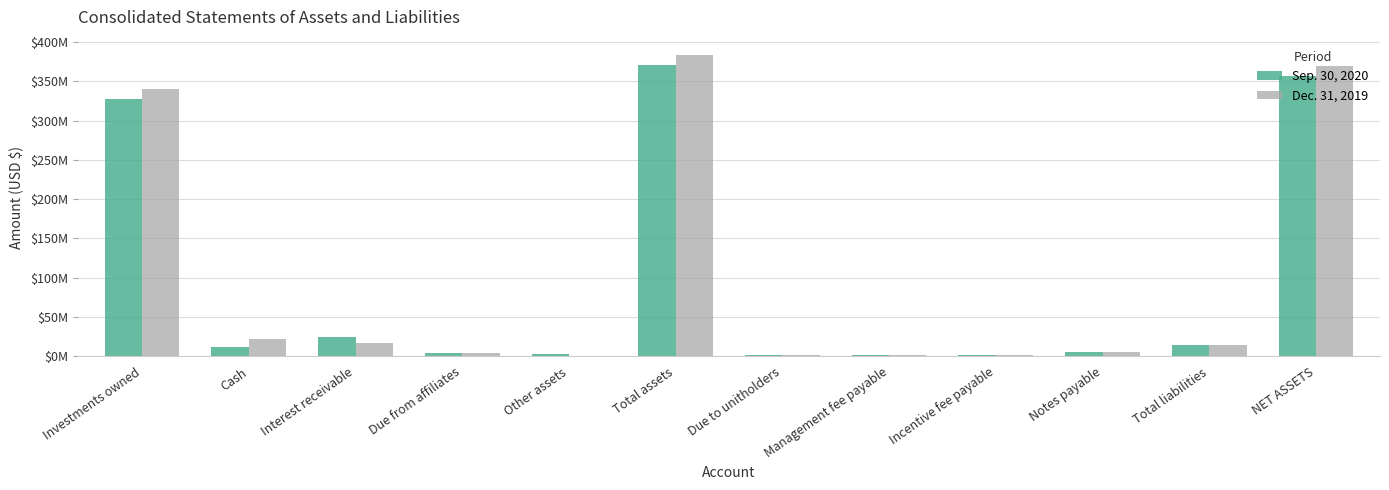

What are all the series names shown in the legend?

Sep. 30, 2020, Dec. 31, 2019